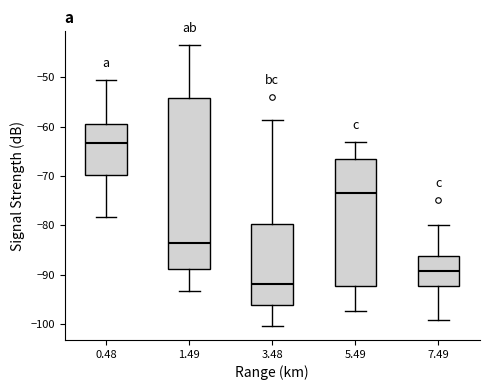

Reading left to right, transcribe this box plot: for each box, give where its median line is, the range the box spans, and where its two whiskers end, as read against the y-axis. The values are not printed on the chart, so give them approximately, as read against the axis.

0.48: median -63, box -70 to -59, whiskers -78 to -51
1.49: median -83, box -89 to -54, whiskers -93 to -44
3.48: median -92, box -96 to -80, whiskers -100 to -59
5.49: median -73, box -92 to -66, whiskers -97 to -63
7.49: median -89, box -92 to -86, whiskers -99 to -80